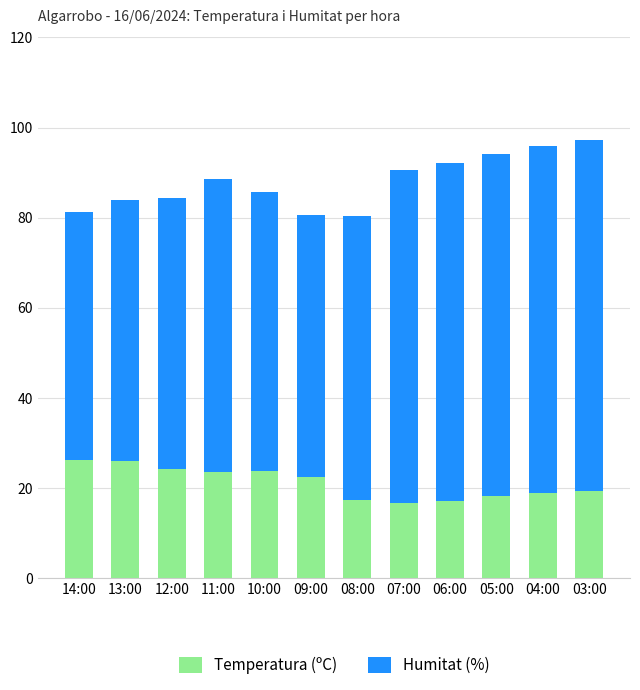

What is the total value across all series at 07:00?

90.6